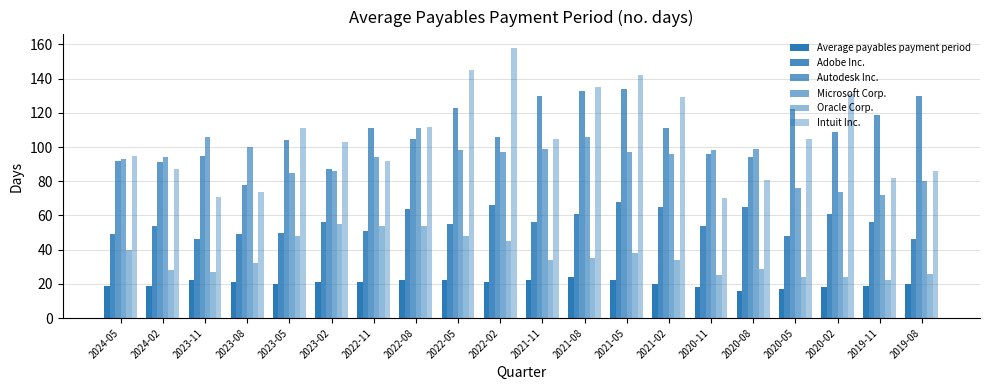

What is the sum of the Intuit Inc. values at 2019-08 and 2021-11?

191